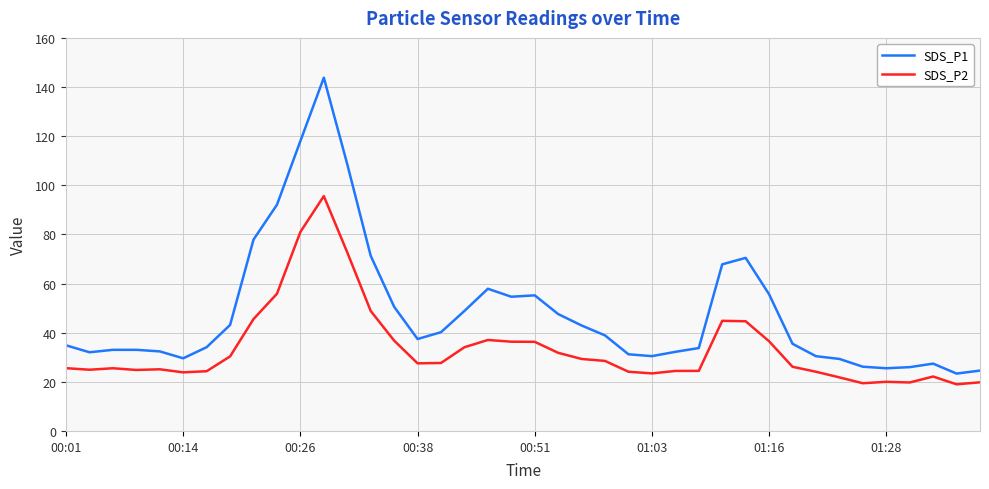

Which series has the largest total across all categories?

SDS_P1